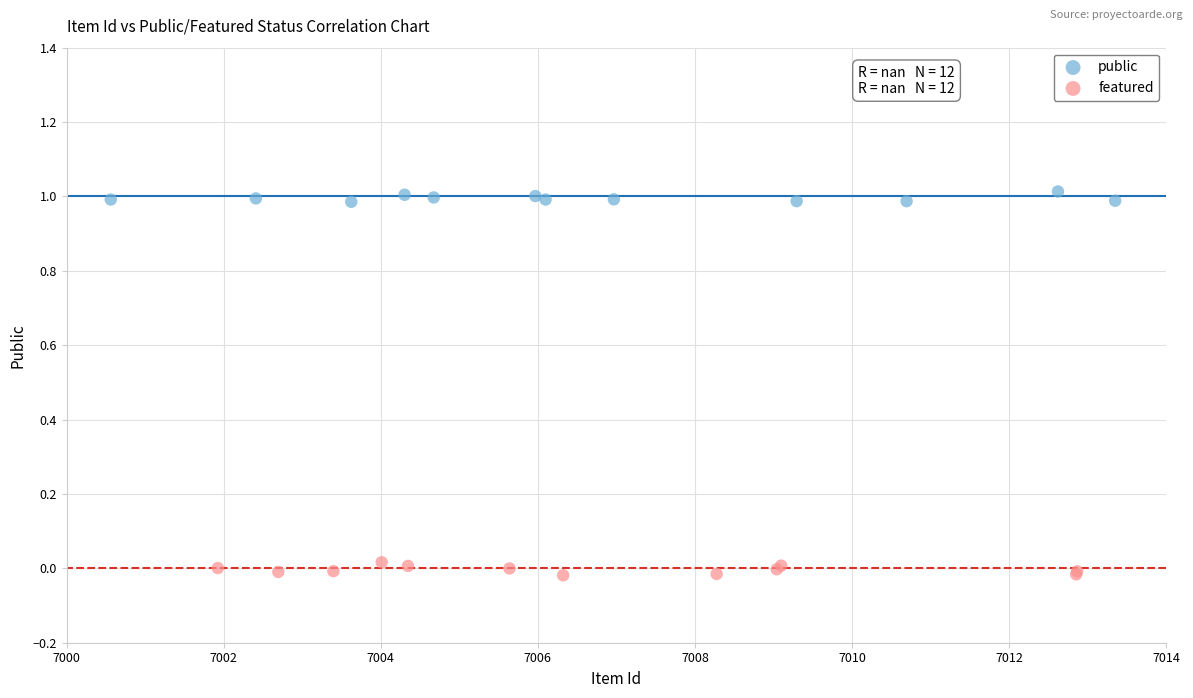

Which series contains the highest Y value?

public